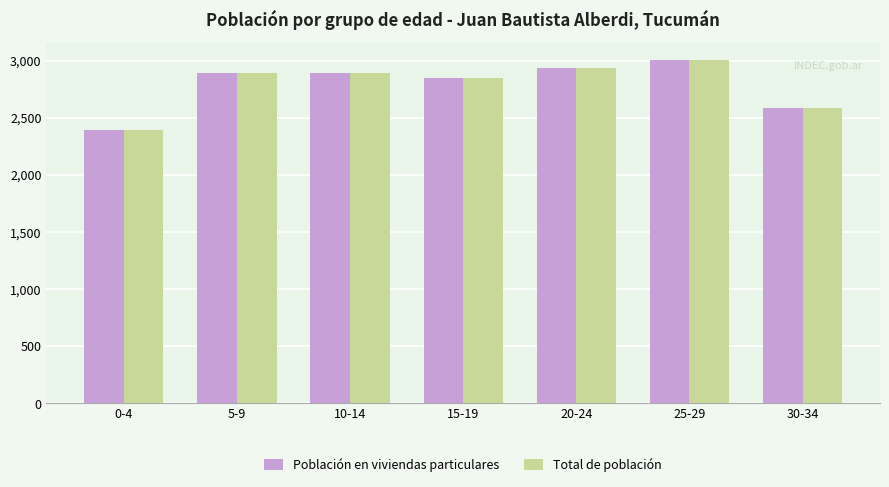

What is the label of the 4th bar from the left?

15-19